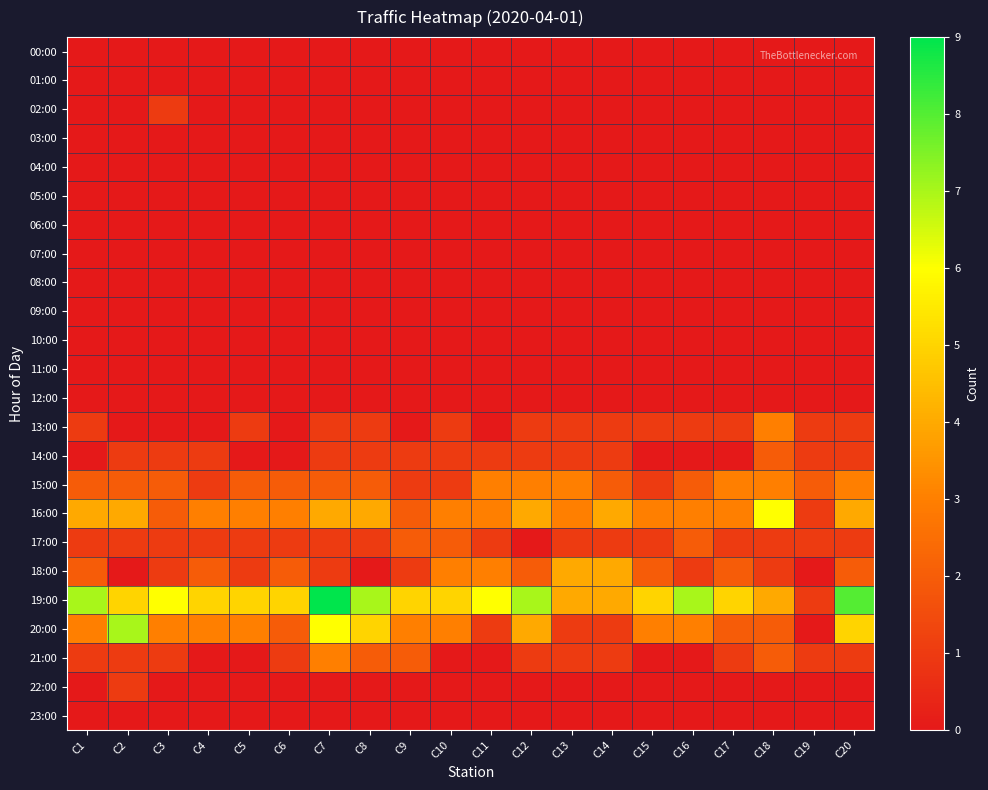

What is the spread (max minus min) of values at C1?

7